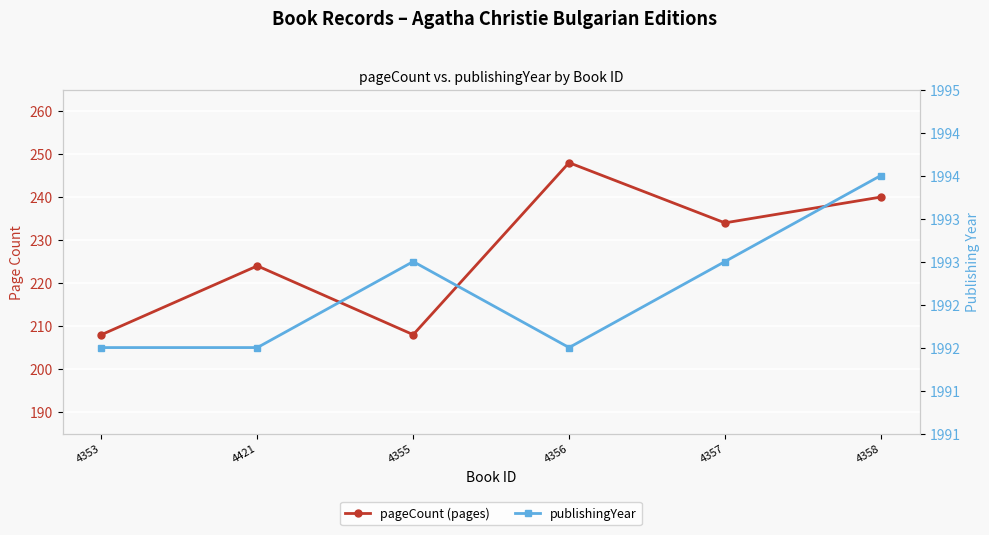

What is the maximum value shown in the chart?

1994